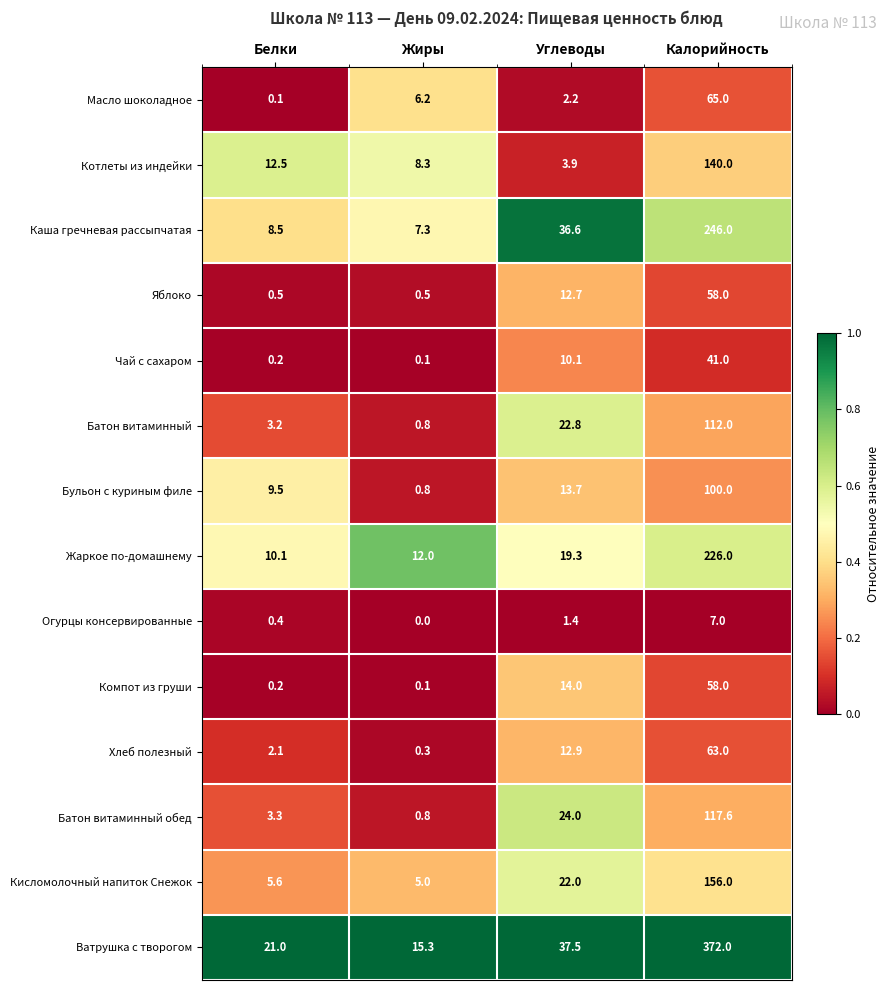

What is the total value across all series at Калорийность?

1761.6